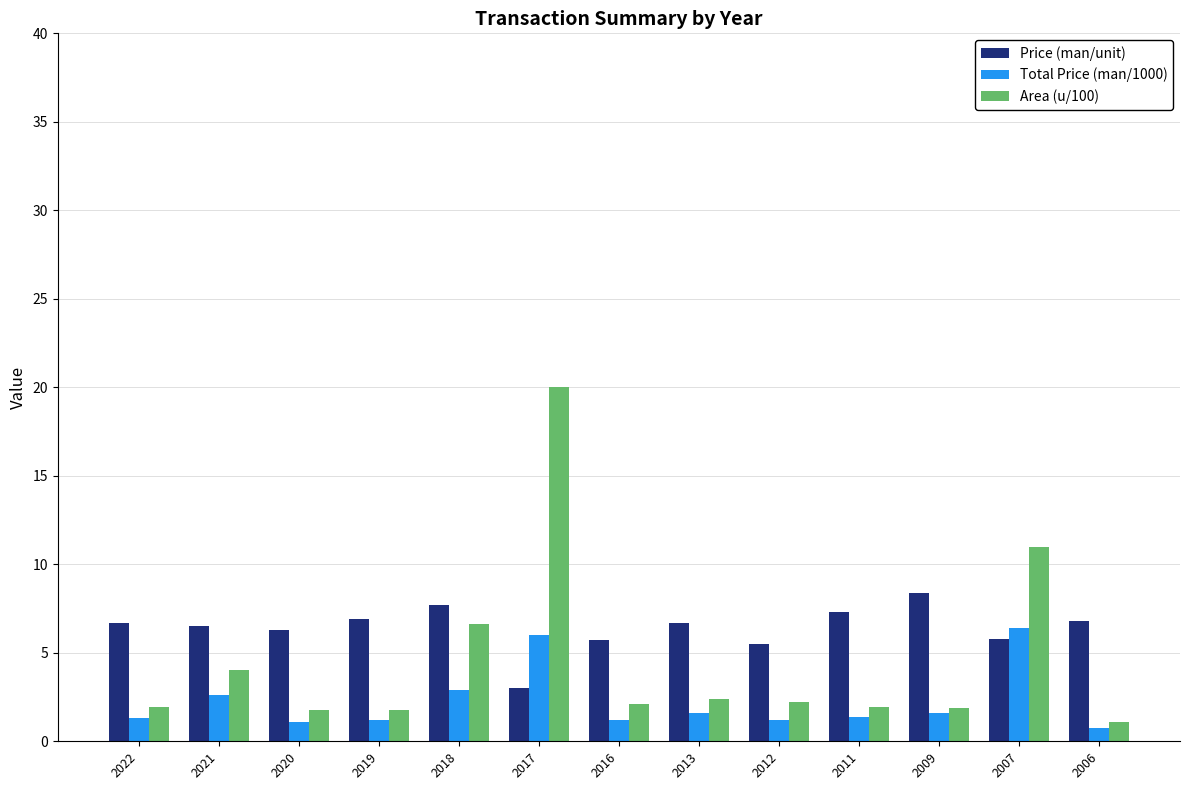

Rank the series by their maximum value, from highest to lowest.

Area (u/100), Price (man/unit), Total Price (man/1000)